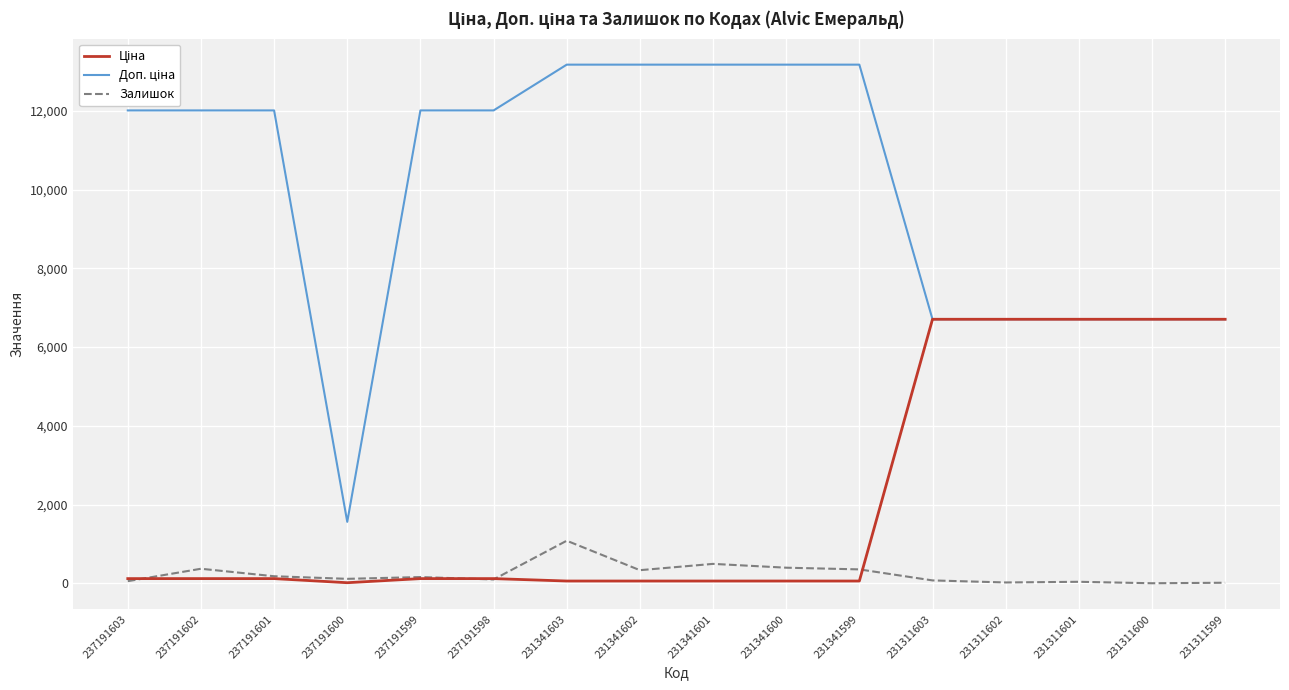

How many lines are shown in the chart?

3